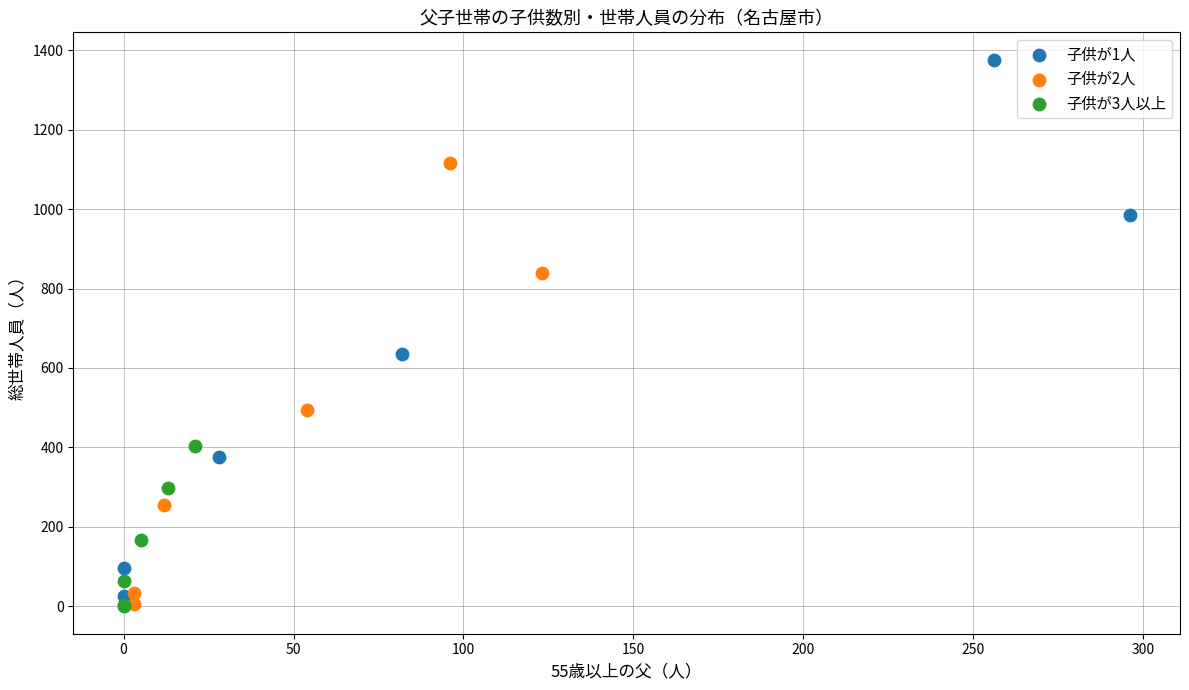

Which series contains the highest Y value?

子供が1人